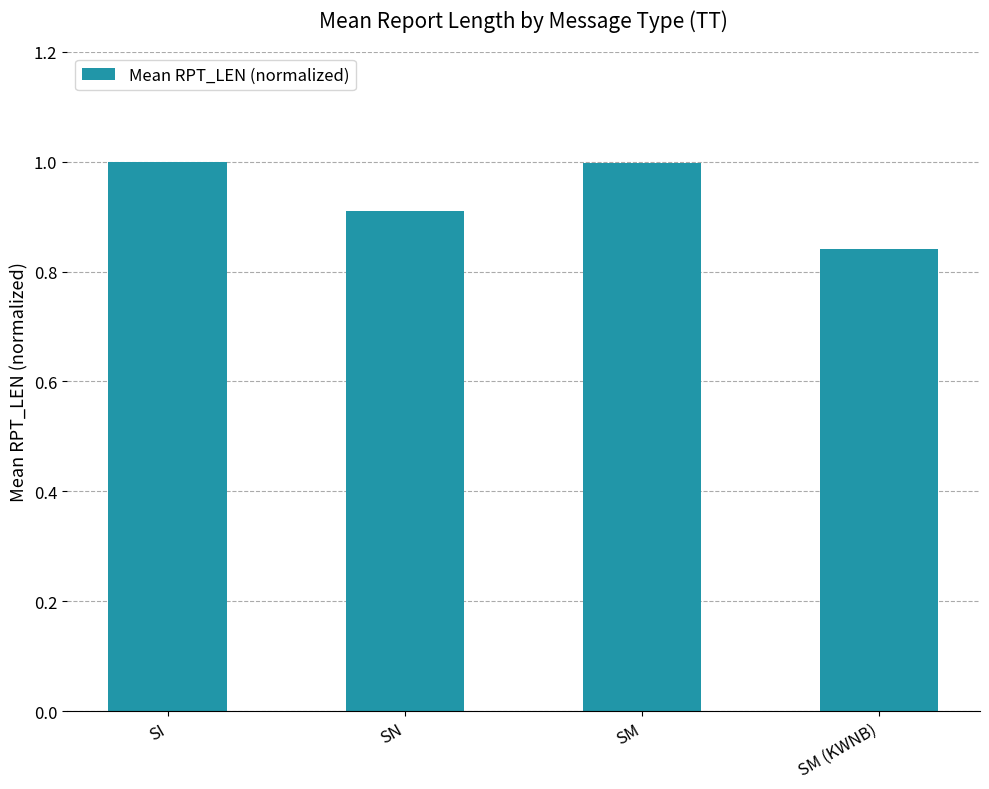

Where is the data nearest to the value 0?

SM (KWNB)